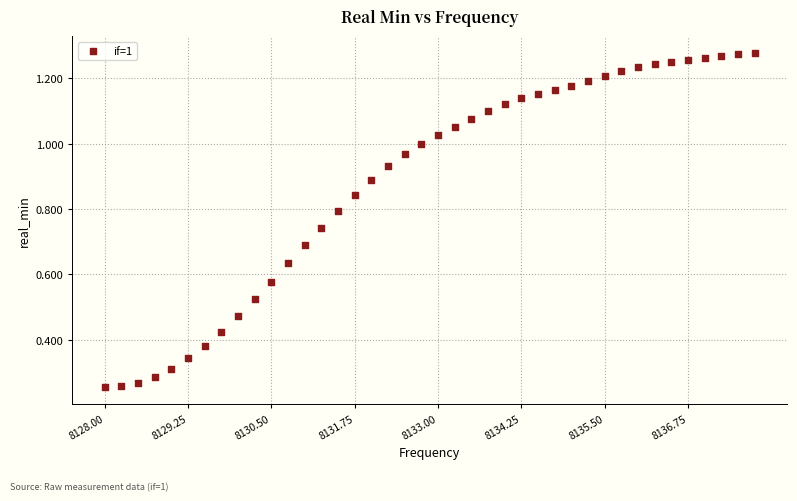

What is the range of X values (max minus min)?

9.8